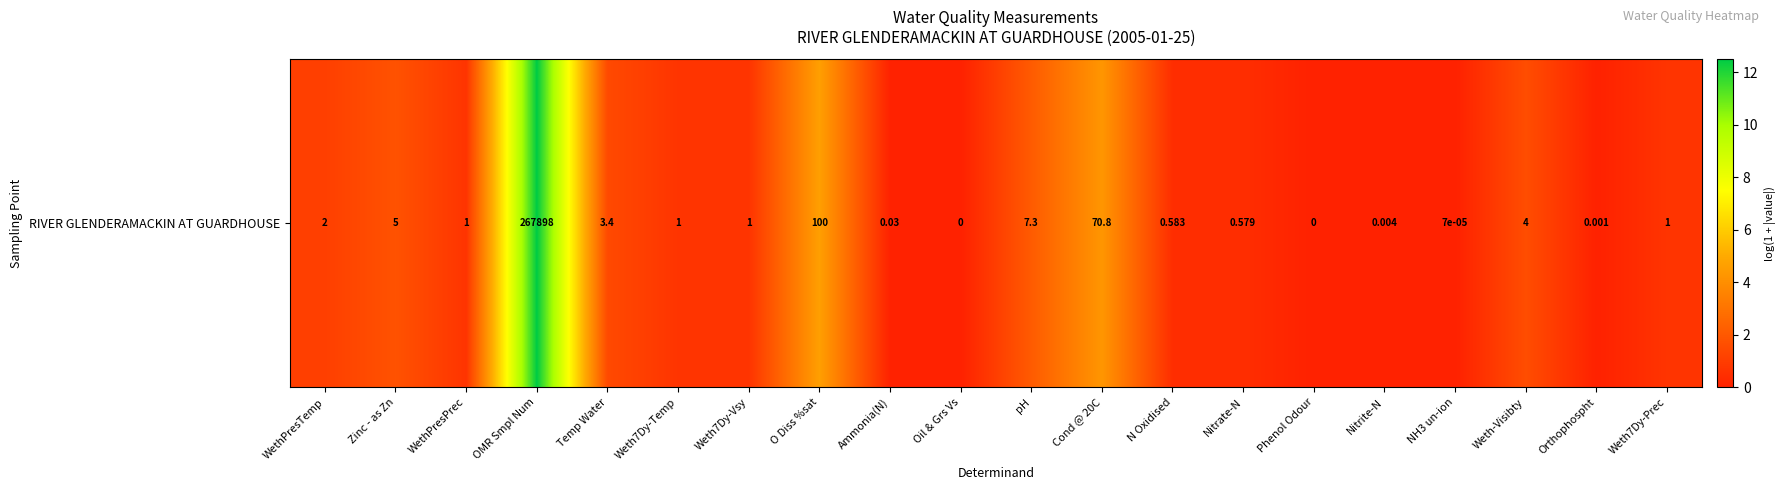

How many categories are shown in the chart?

20